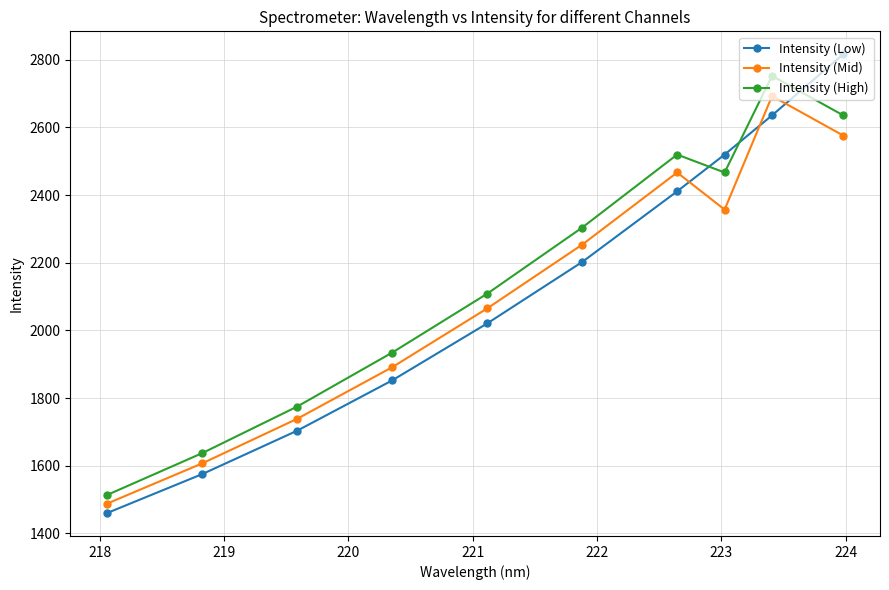

List the series in order of their peak value, highest first.

Intensity (Low), Intensity (High), Intensity (Mid)